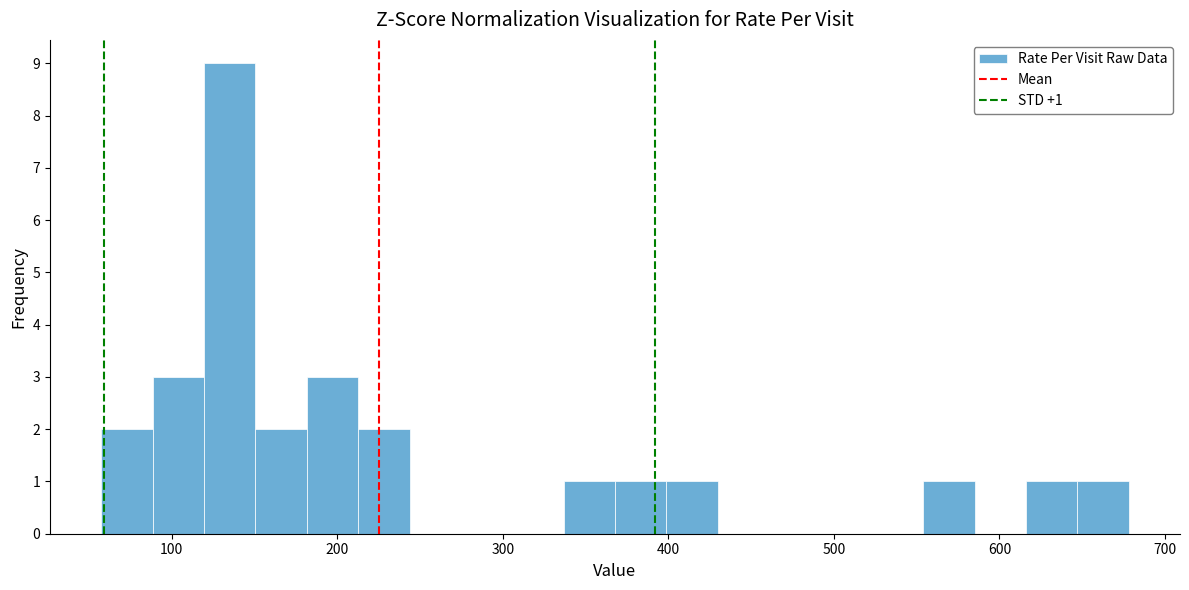

Read against the x-axis, roughly where is the centre of the tallest bar?

140